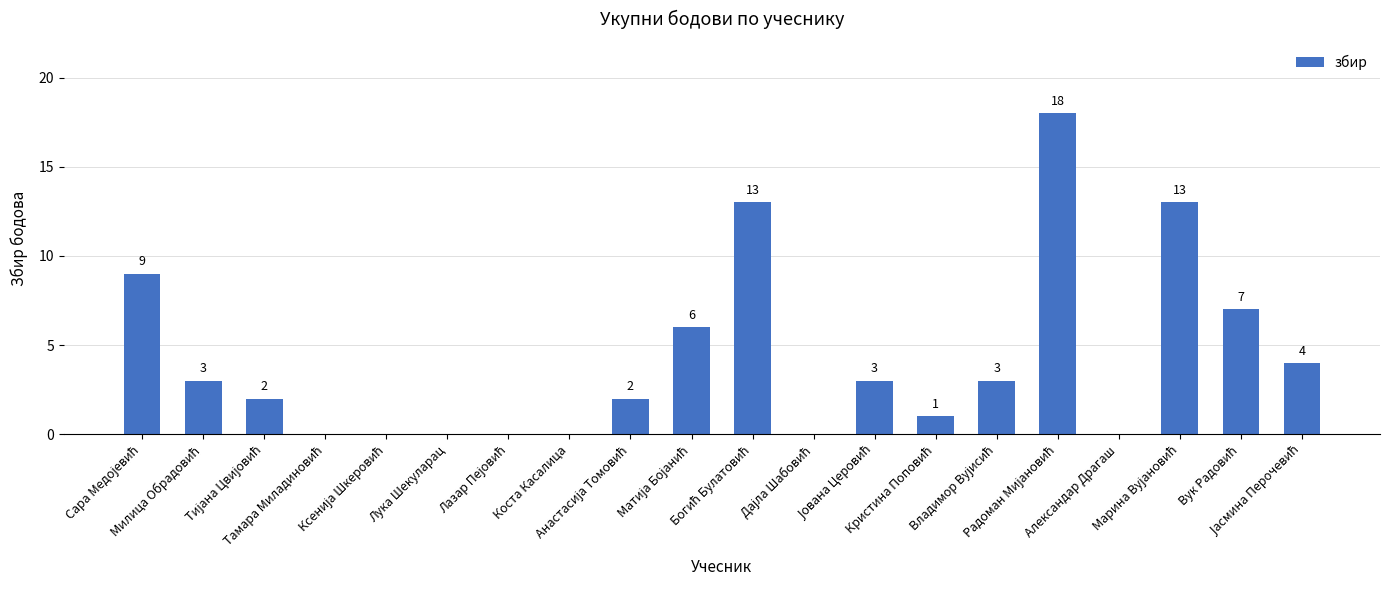

What is the maximum value shown in the chart?

18